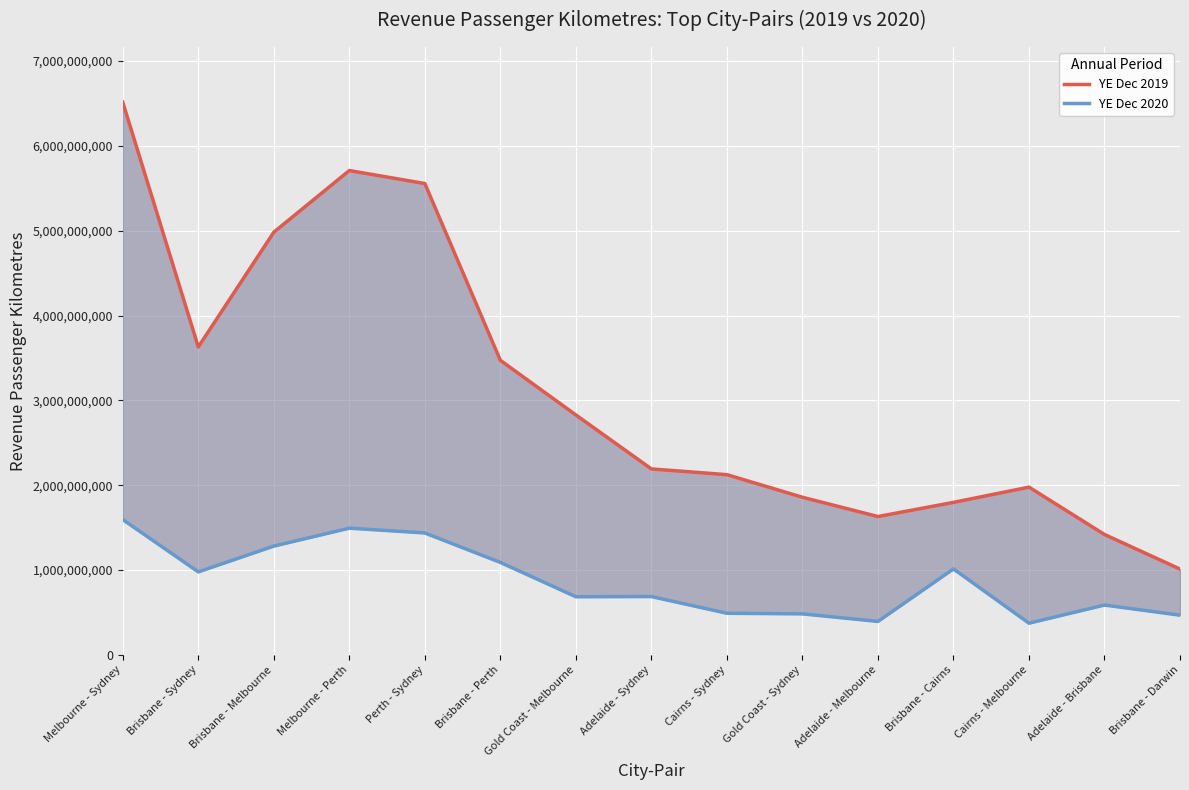

Which has a higher value, Cairns - Melbourne or Adelaide - Sydney?

Adelaide - Sydney